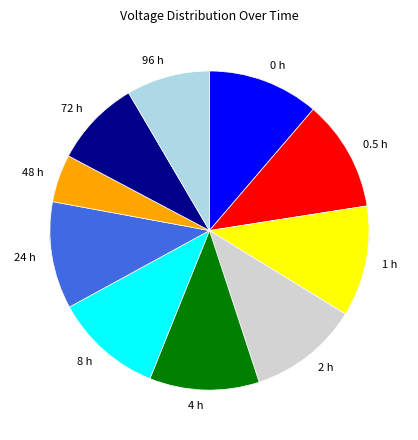

To the nearest percent, what portion does 8 represent?

11%